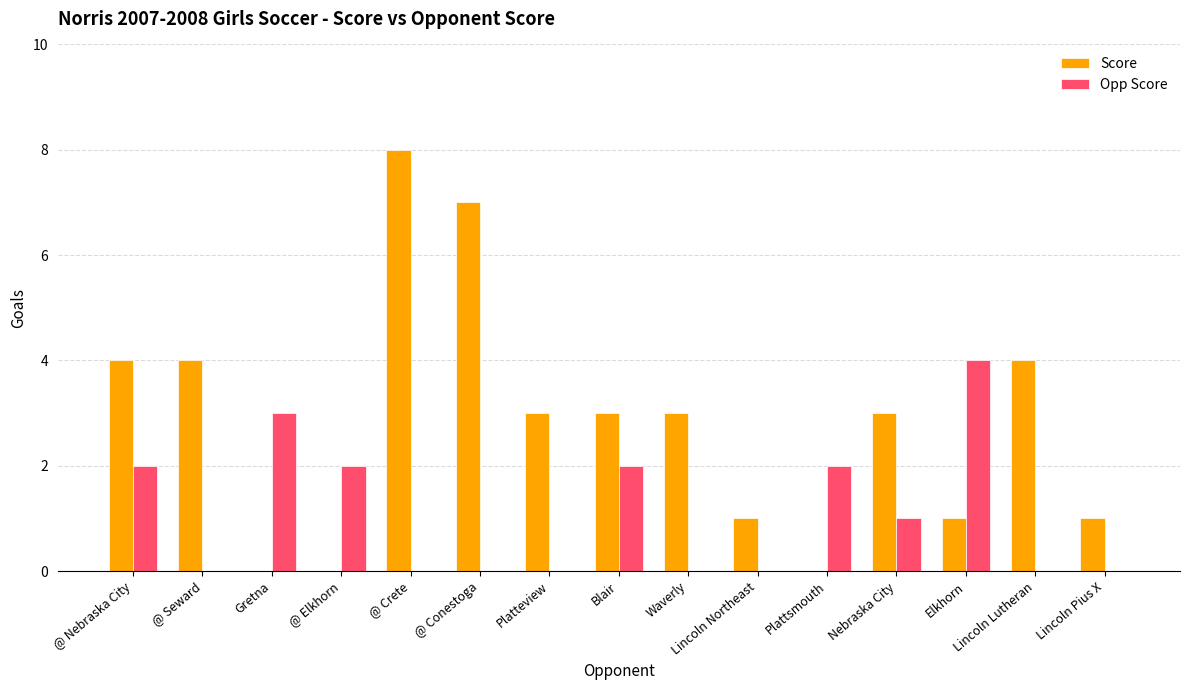

Is the value of Opp Score at Platteview greater than the value of Score at Nebraska City?

No